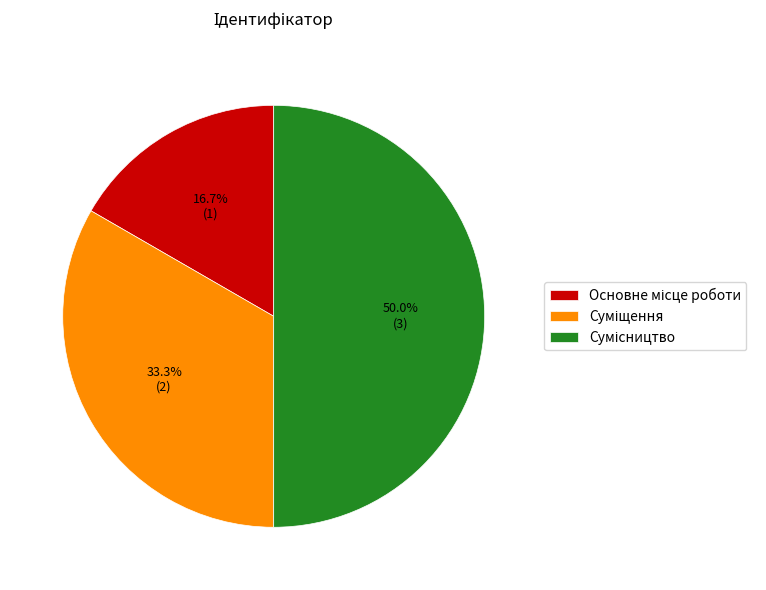

Is Сумісництво the majority of the pie?

No